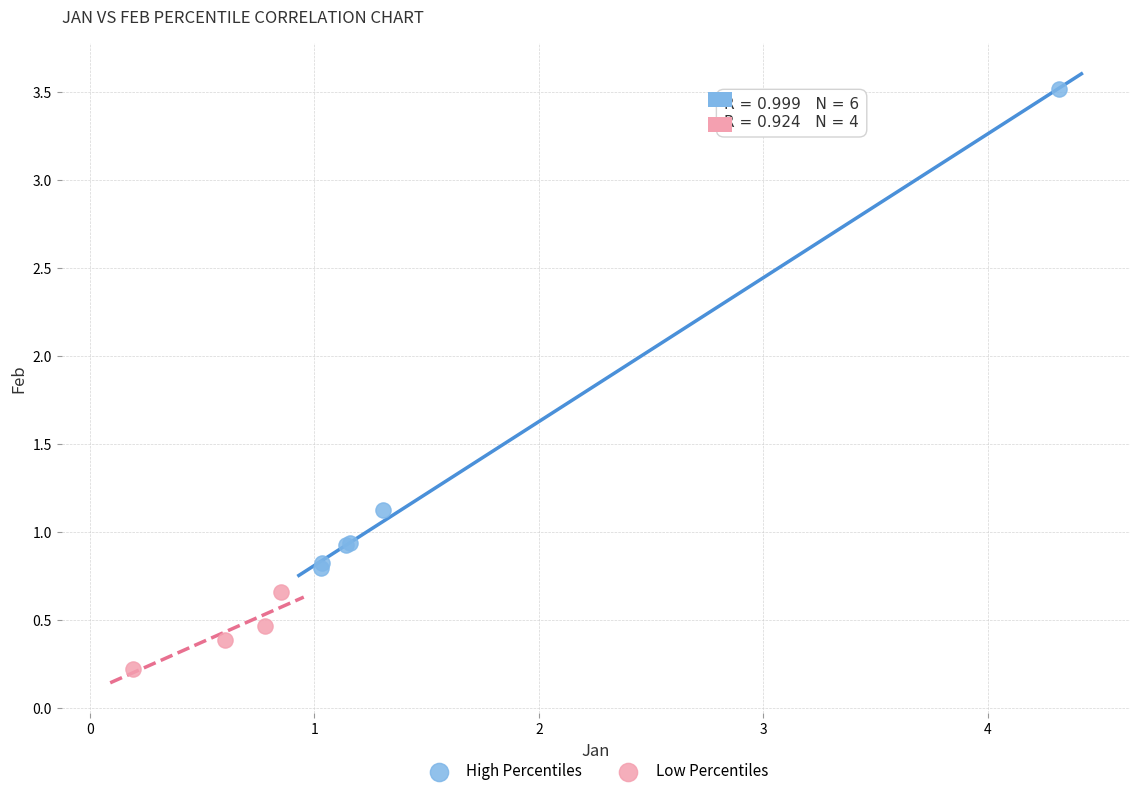

Which series reaches the maximum Y coordinate?

High Percentiles